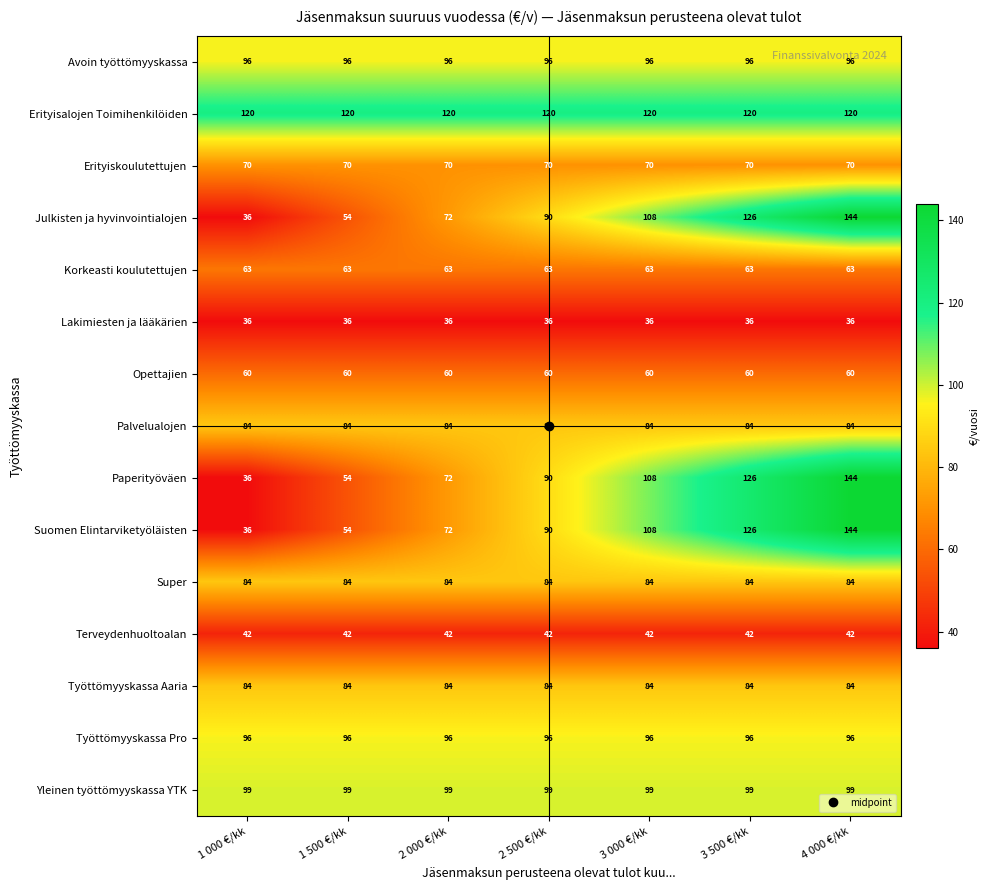

How many distinct data groups are displayed?

15